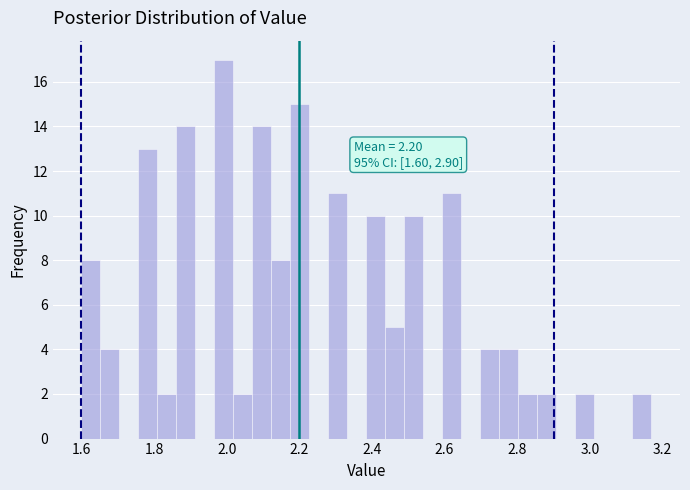

Read against the x-axis, roughly where is the centre of the tallest bar?

2.00